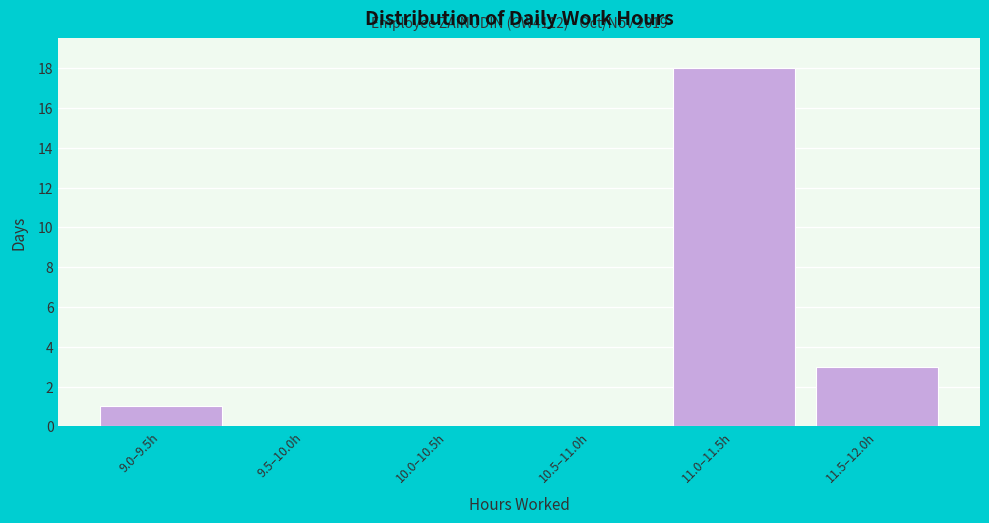

Reading right to left, what are all the values shown in this chart?

11.5–12.0h=3	11.0–11.5h=18	10.5–11.0h=0	10.0–10.5h=0	9.5–10.0h=0	9.0–9.5h=1